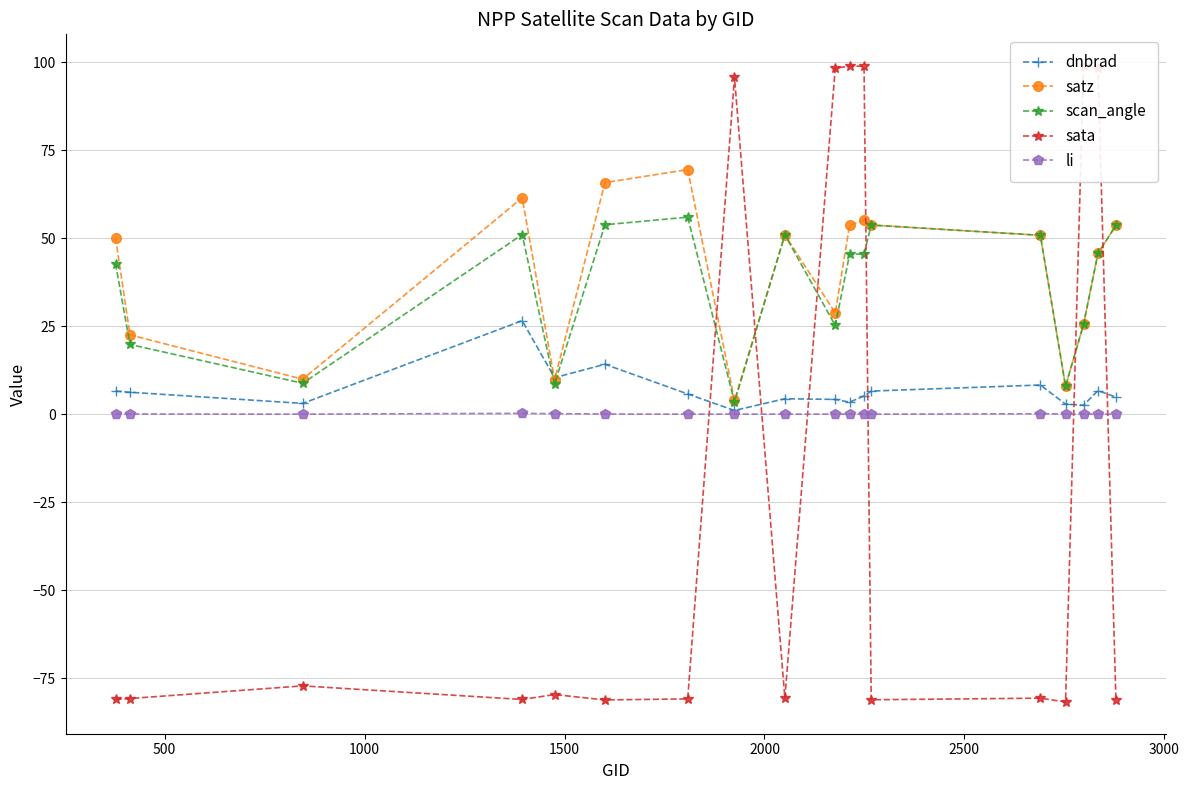

What is the minimum value shown in the chart?

-81.8